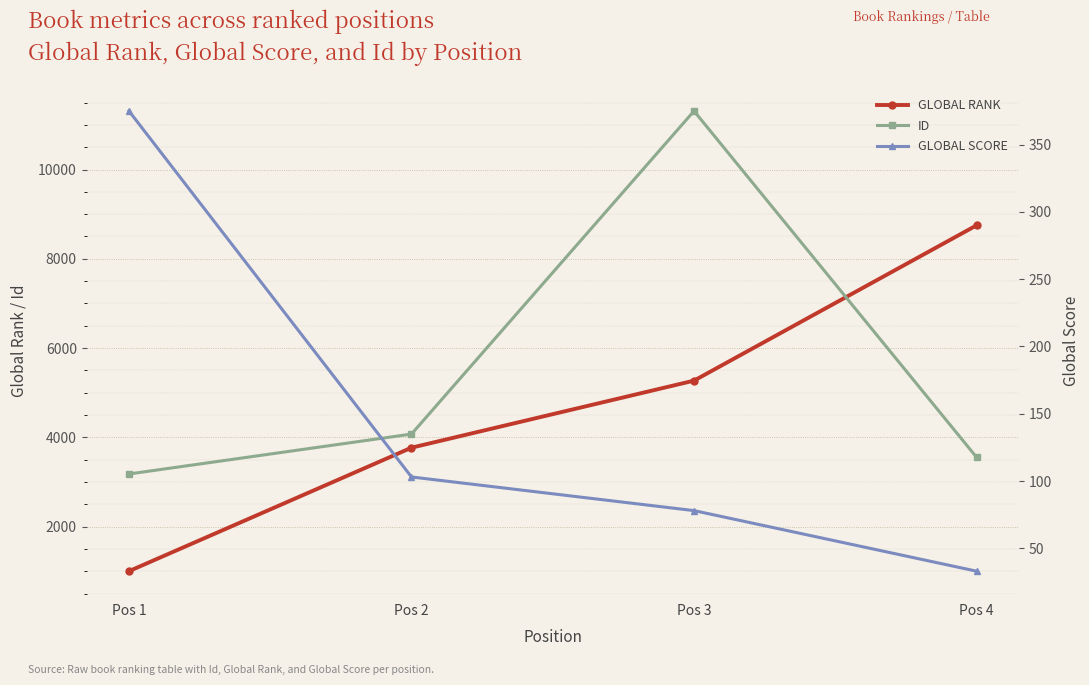

Read the Global Score value at Pos 4.

33